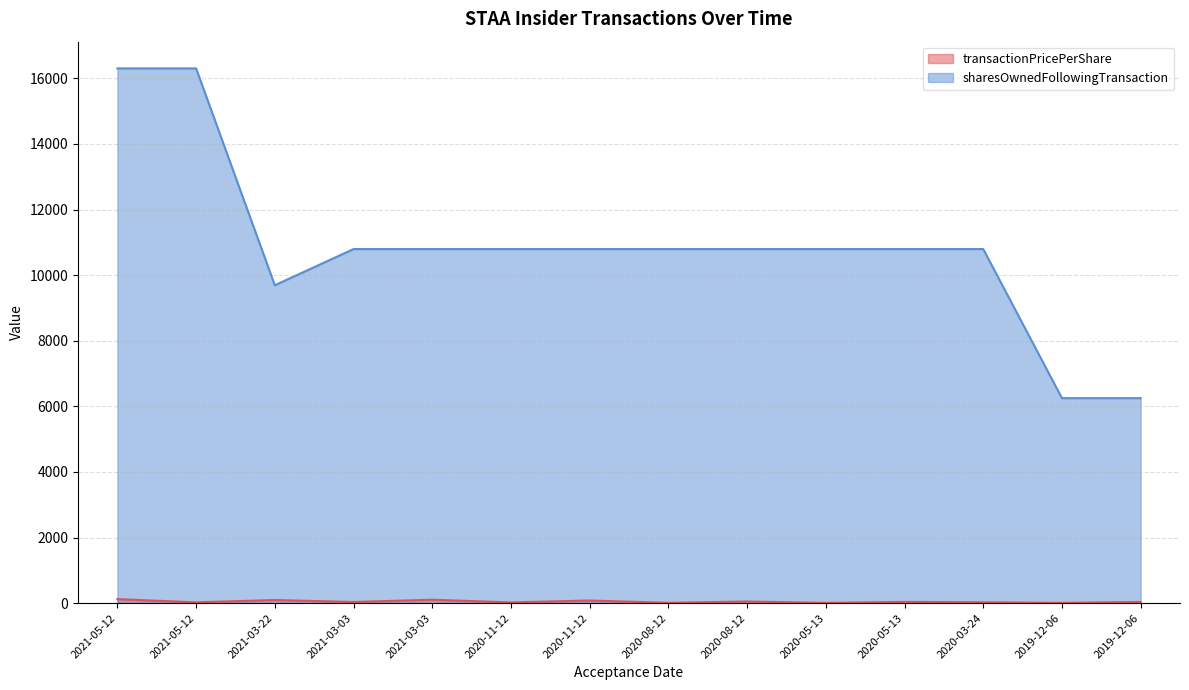

Rank the series by their maximum value, from lowest to highest.

transactionPricePerShare, sharesOwnedFollowingTransaction